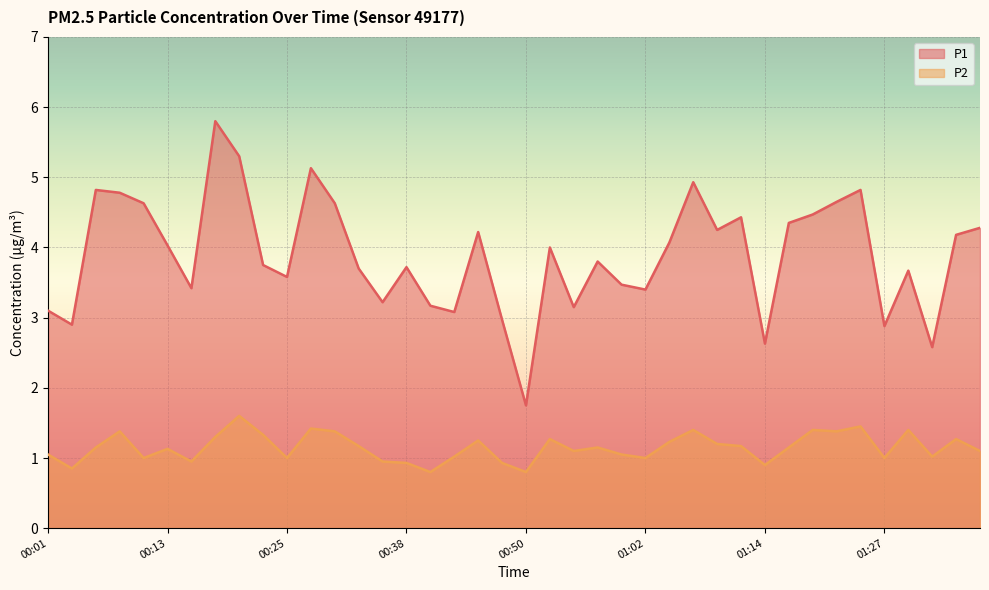

Which has a higher value, 01:10 or 01:00?

01:10